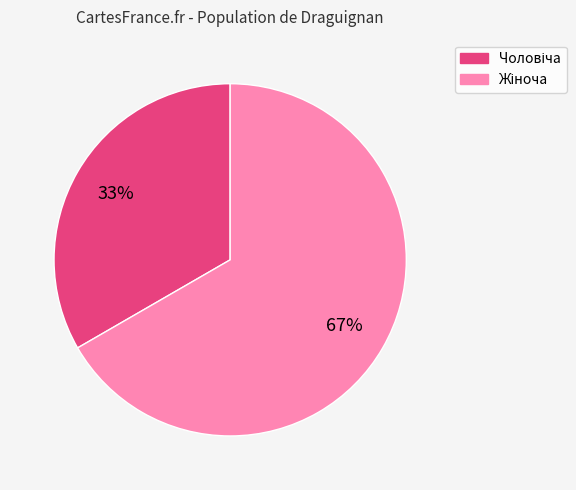

How many slices are in this pie chart?

2